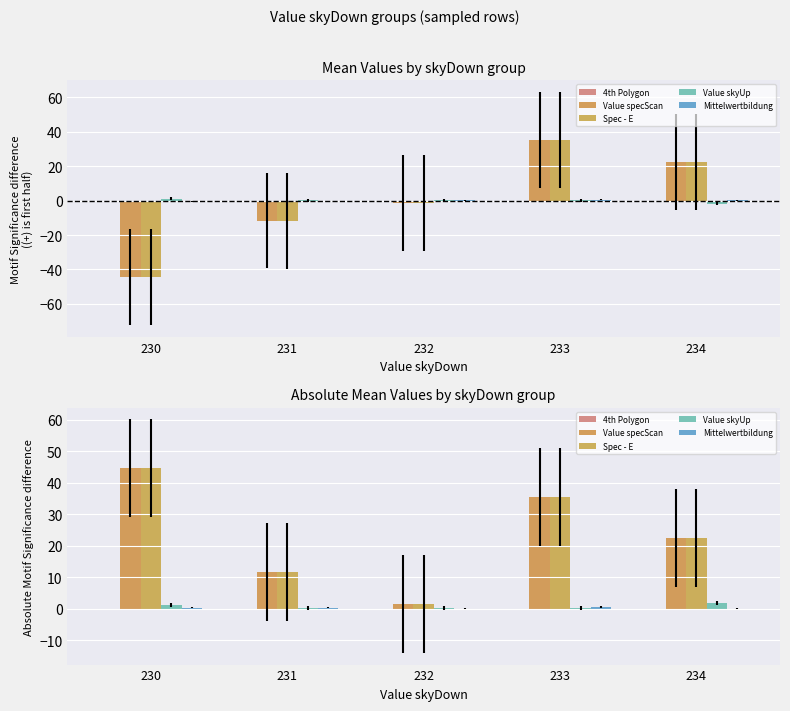

At which category does the chart reach its peak across all series?

230